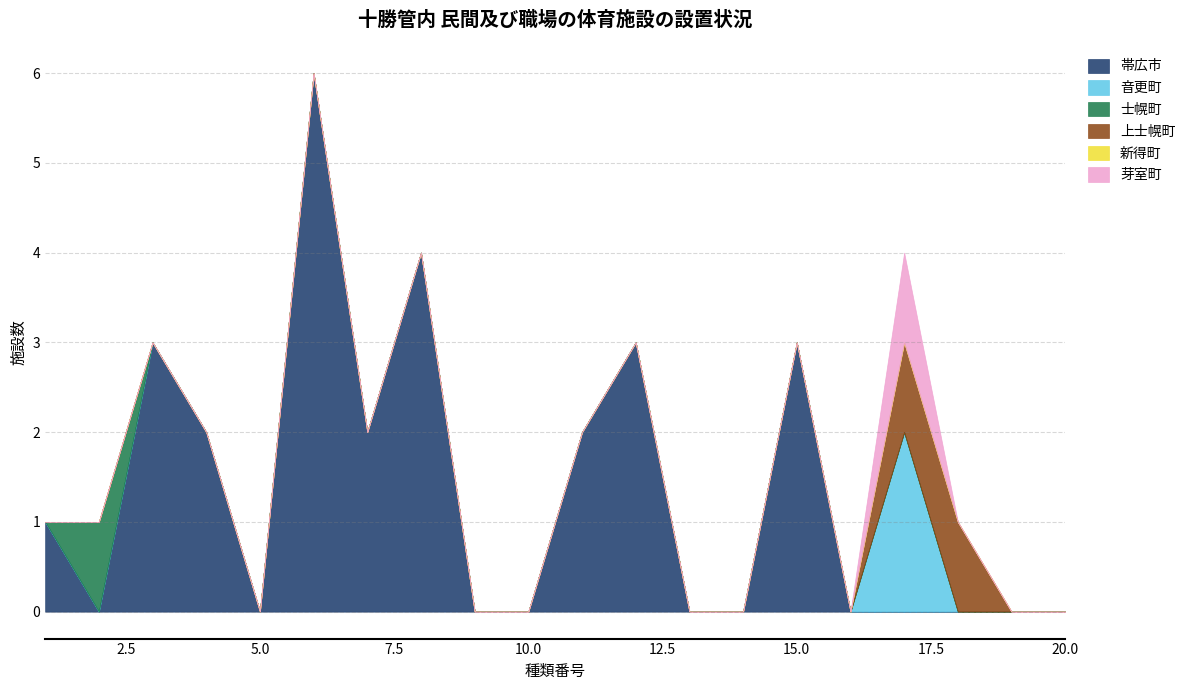

Which series changed the most between 4 and 17?

帯広市